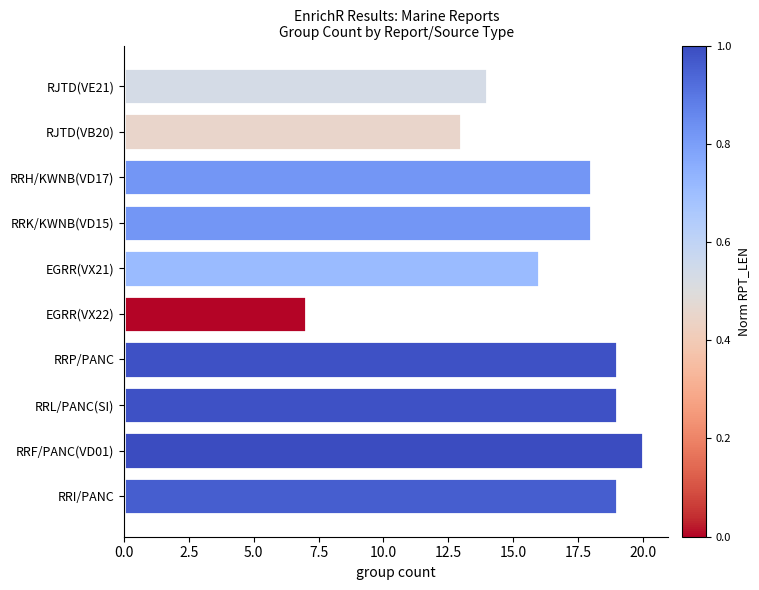

What is the difference between the maximum and second lowest values?

7